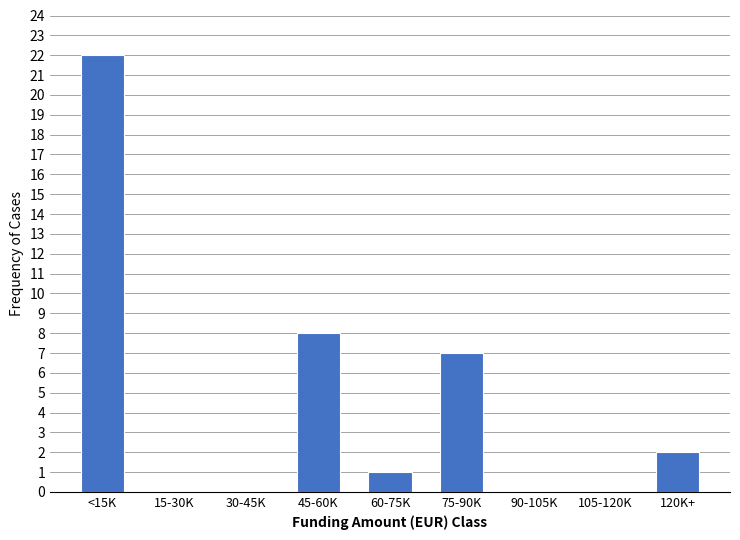

Reading left to right, list all the values displayed in this chart.

<15K=22	15-30K=0	30-45K=0	45-60K=8	60-75K=1	75-90K=7	90-105K=0	105-120K=0	120K+=2